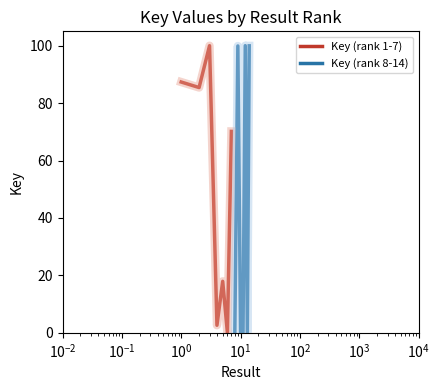

List the series in order of their peak value, lowest first.

Key (rank 1-7), Key (rank 8-14)